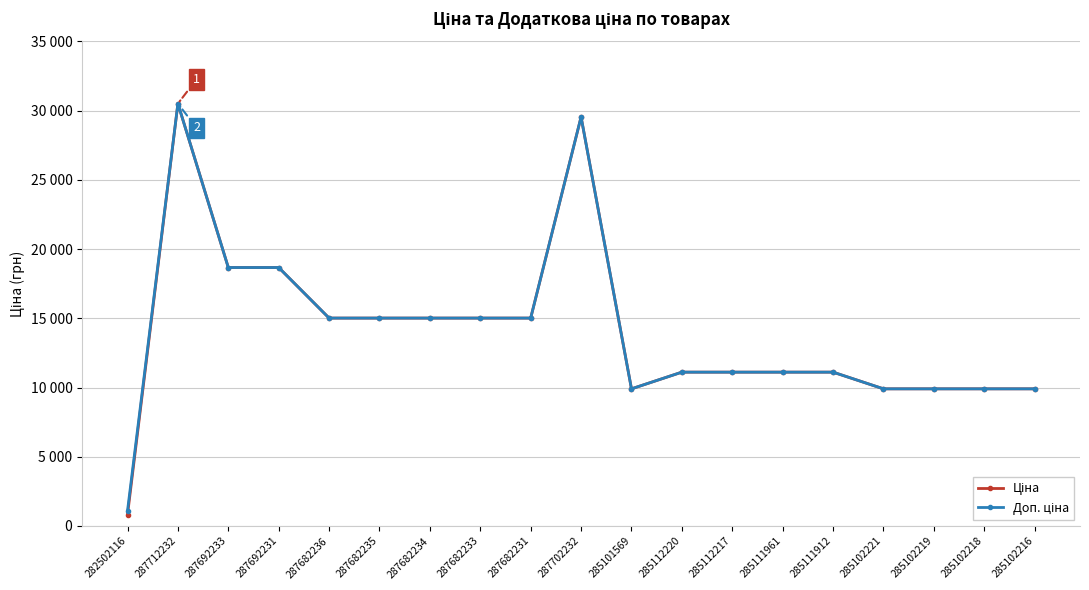

Where is Ціна nearest to the value 15662?

287682236